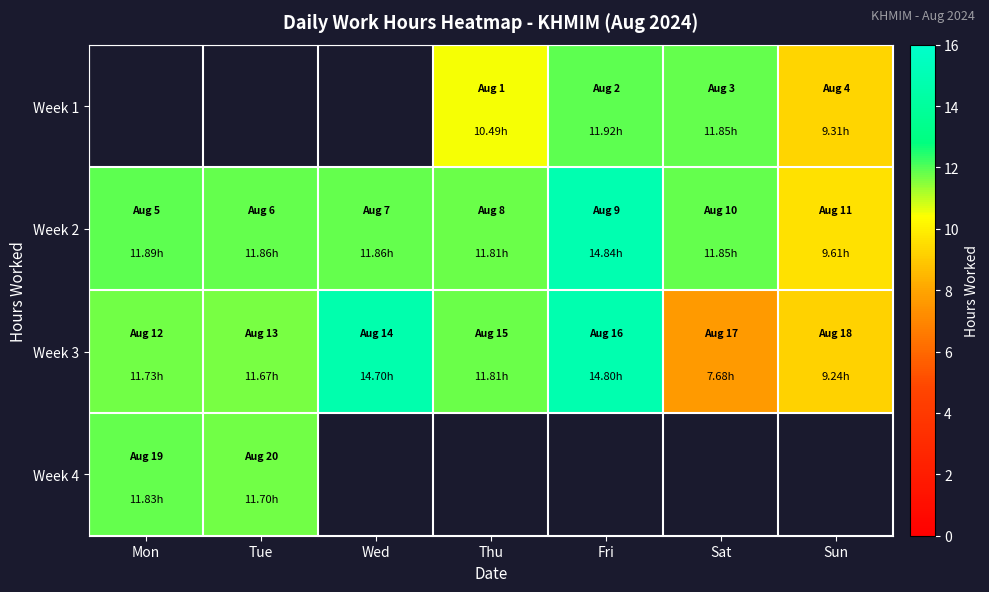

Which series has the largest range (max minus min)?

Week 3